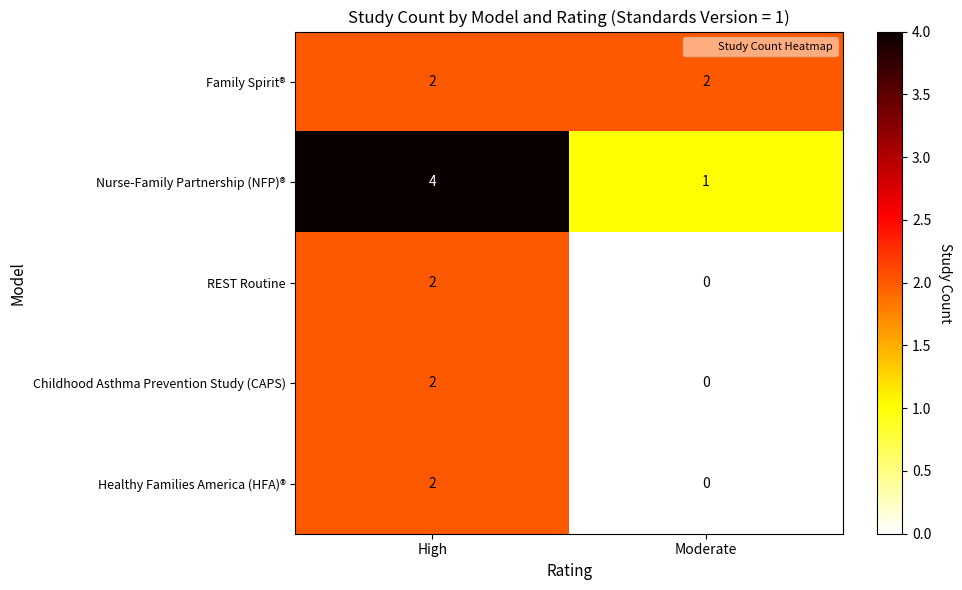

List the labels in order of Childhood Asthma Prevention Study (CAPS) value, largest first.

High, Moderate